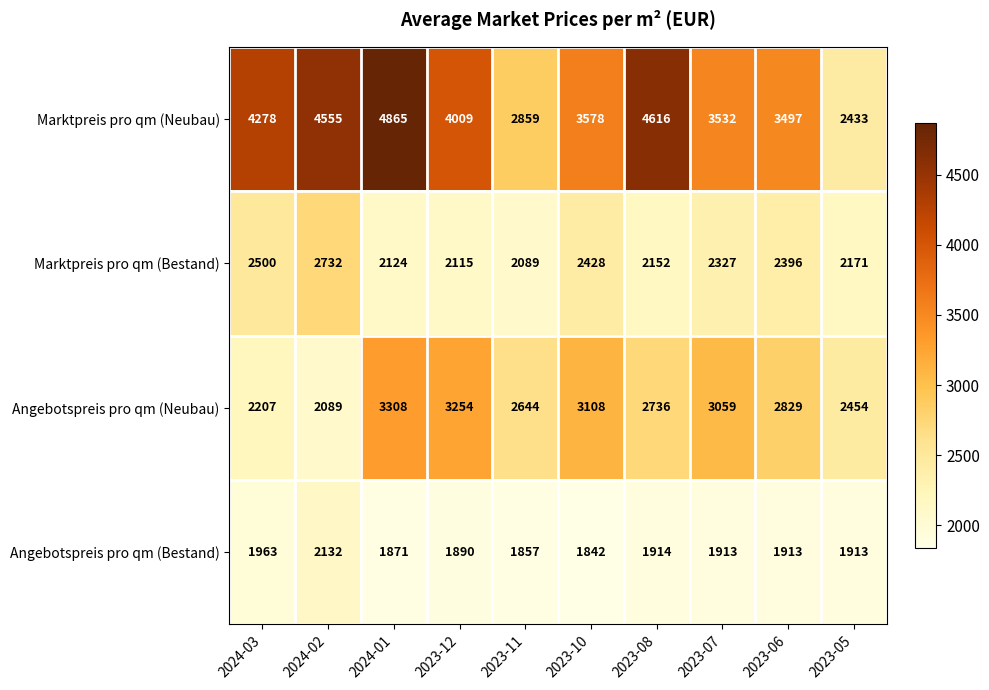

Rank the series at 2023-12 from highest to lowest value.

Marktpreis pro qm (Neubau), Angebotspreis pro qm (Neubau), Marktpreis pro qm (Bestand), Angebotspreis pro qm (Bestand)